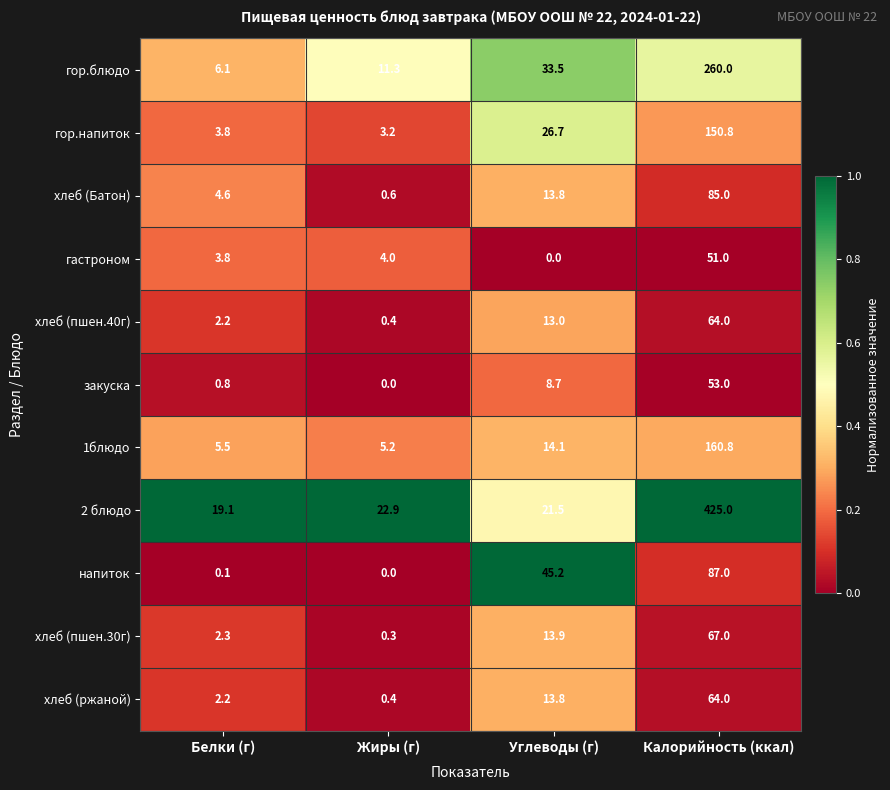

What is the average value of the 1блюдо series?

46.4